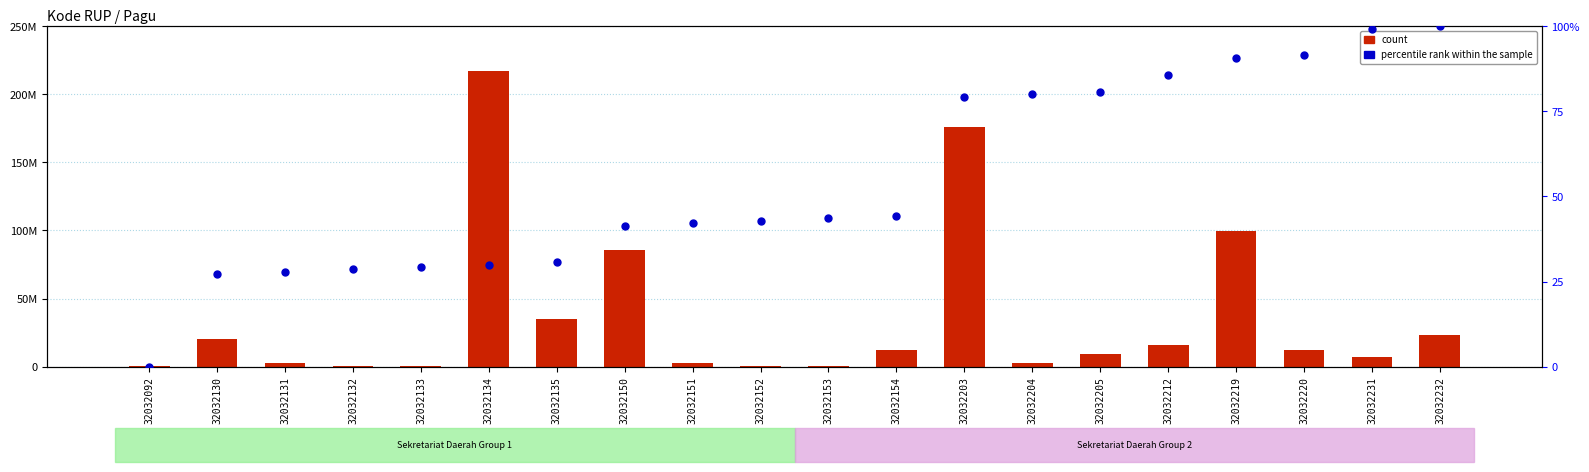

At how many categories does at least one series exceed 181511726?

1